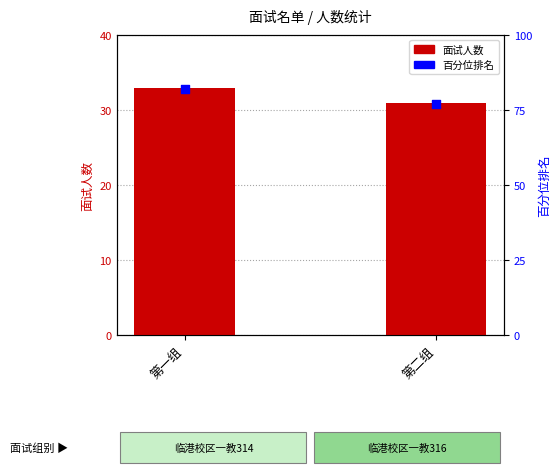

At which category is the sum across all series the highest?

第一组